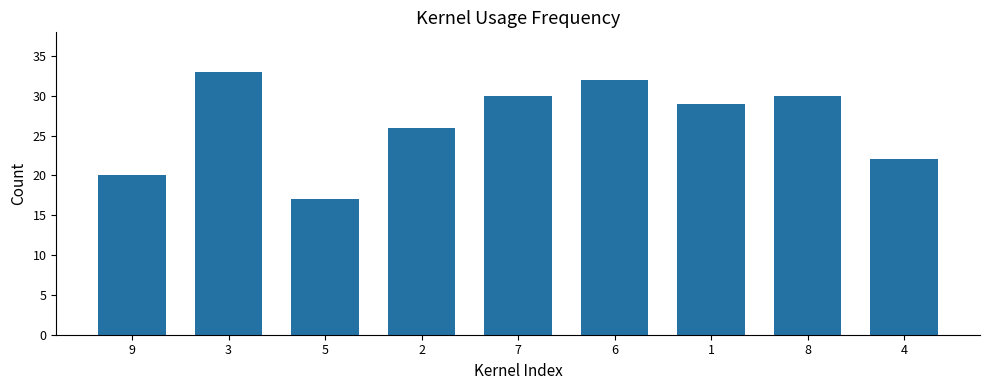

Is it true that the value at 5 is 25?

False